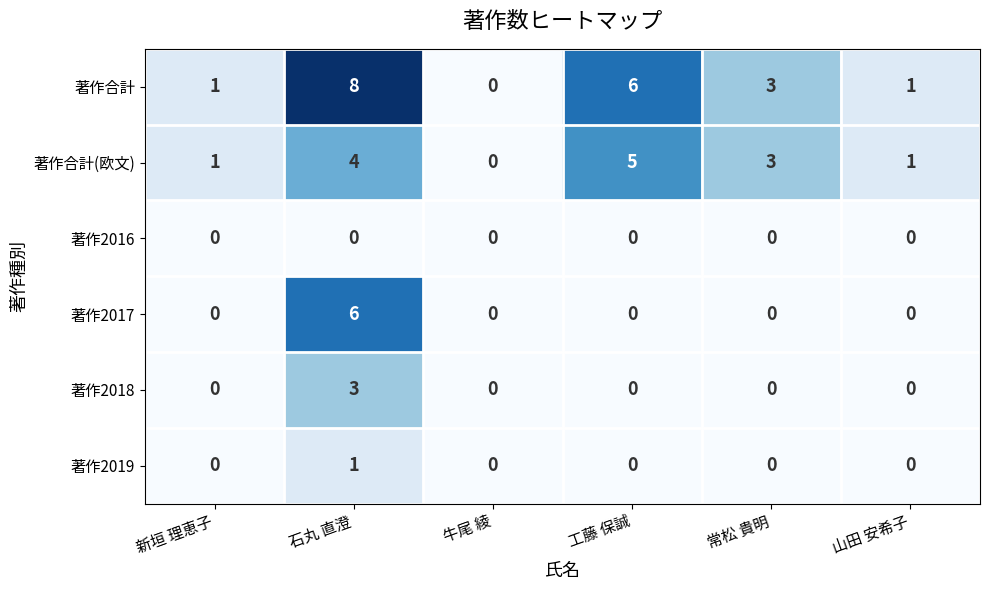

Is the value of 著作合計 at 新垣 理恵子 greater than the value of 著作2018 at 工藤 保誠?

Yes